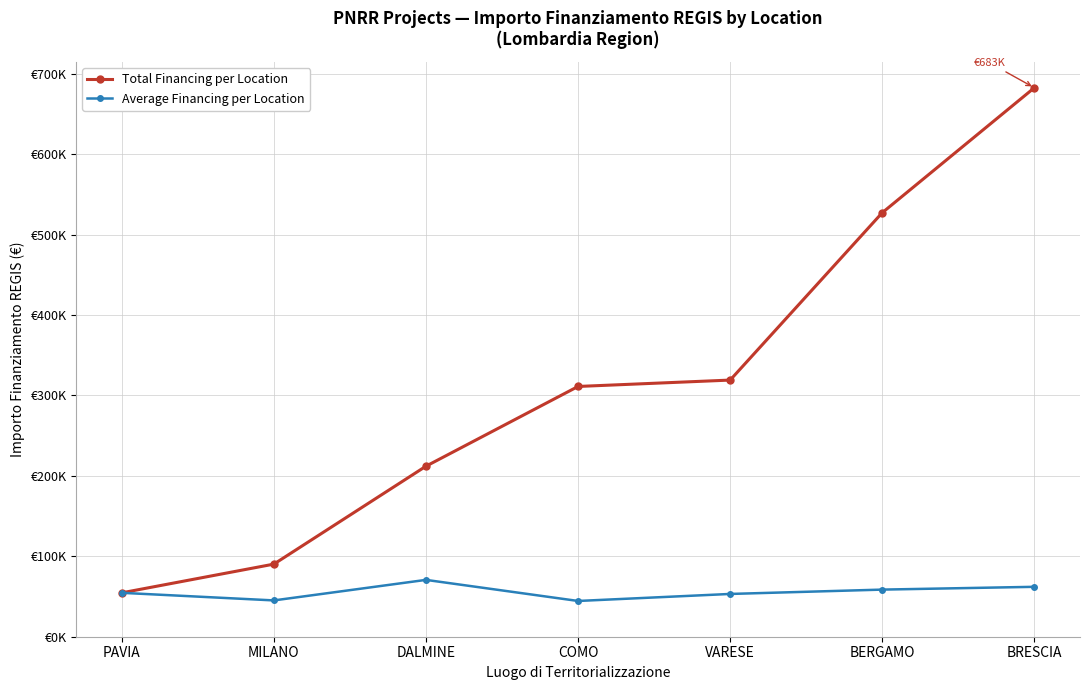

What is the difference between the highest and lowest values at MILANO?

45134.3